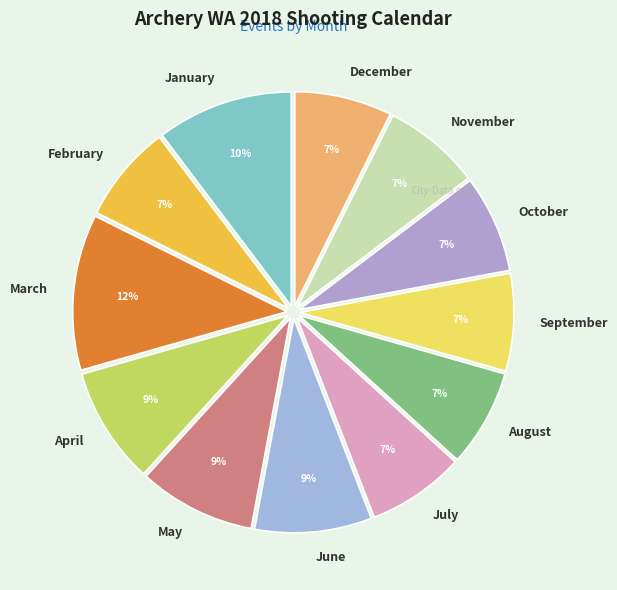

Which category has the biggest portion of the pie?

March